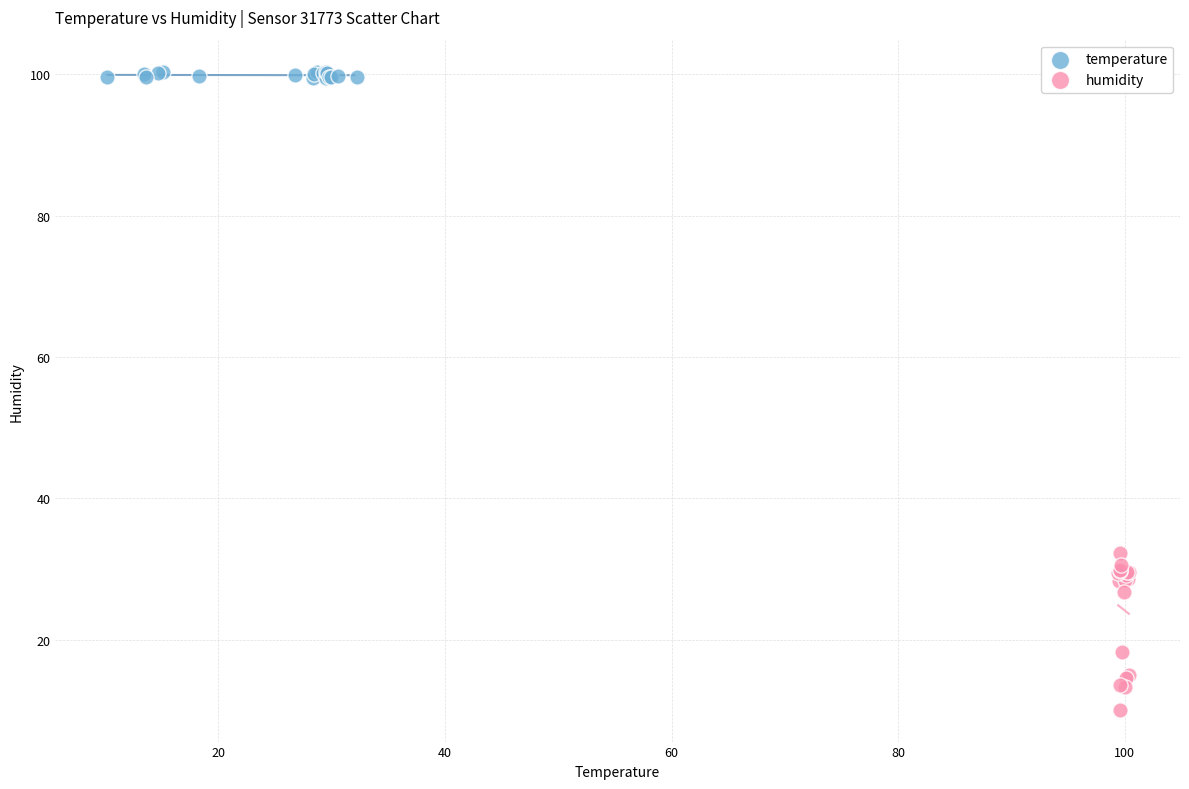

Which series contains the highest Y value?

temperature